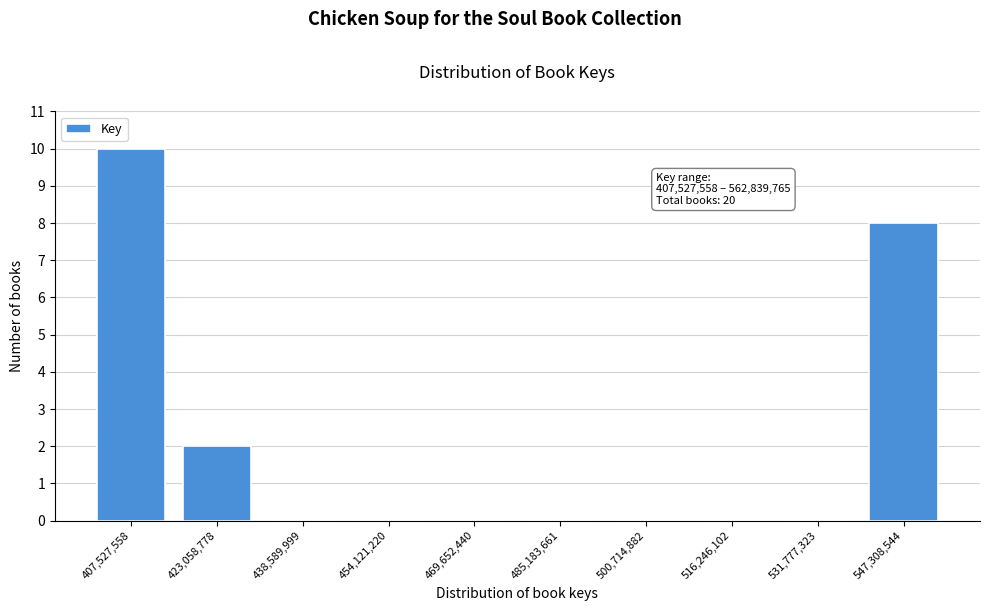

Reading left to right, transcribe all the data shown in this chart.

407,527,558=10	423,058,778=2	438,589,999=0	454,121,220=0	469,652,440=0	485,183,661=0	500,714,882=0	516,246,102=0	531,777,323=0	547,308,544=8